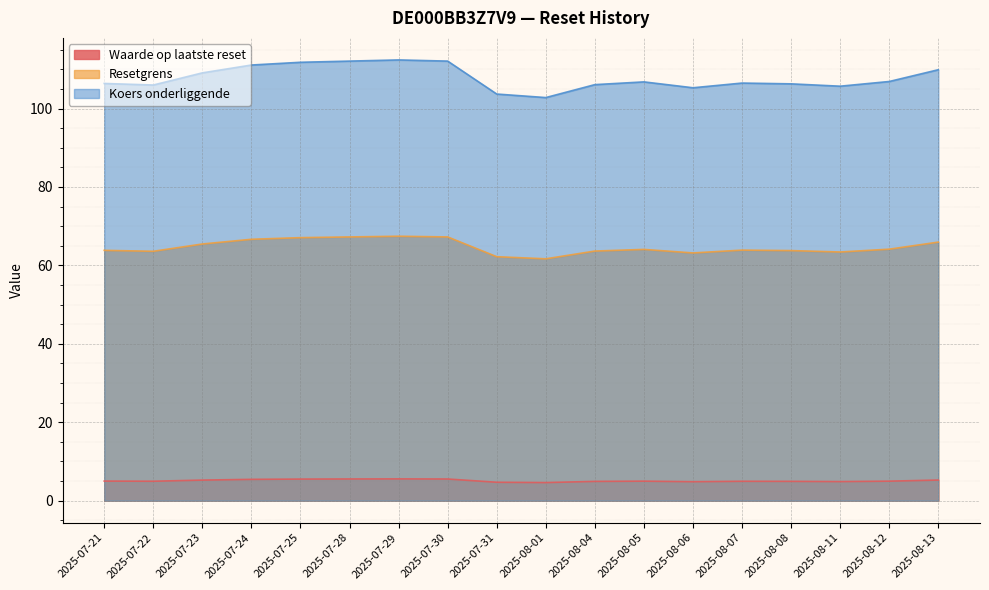

True or false: Waarde op laatste reset and Koers onderliggende intersect in this chart.

False